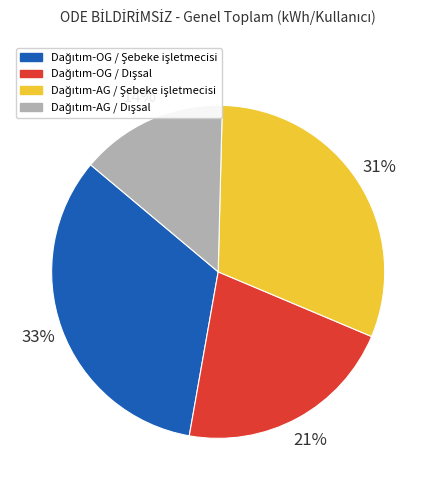

To the nearest percent, what is the difference between the largest and smallest slice percentages?

19%